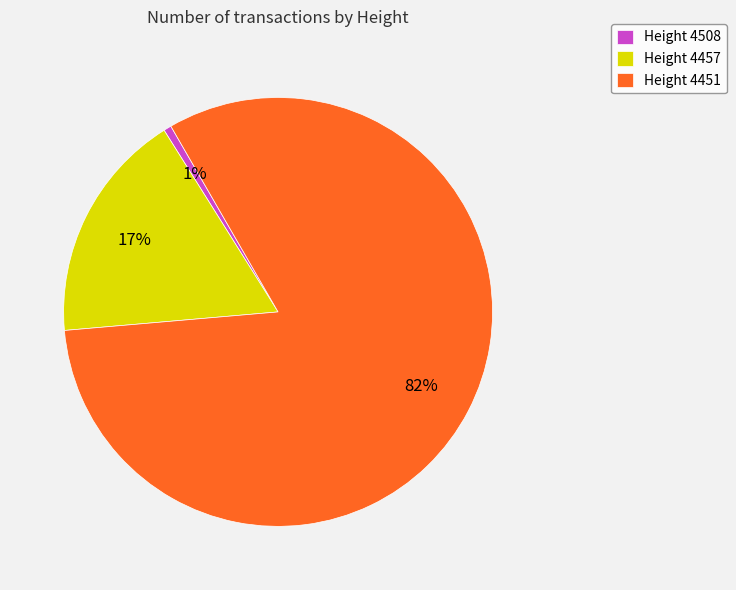

To the nearest percent, what portion does Height 4451 represent?

82%